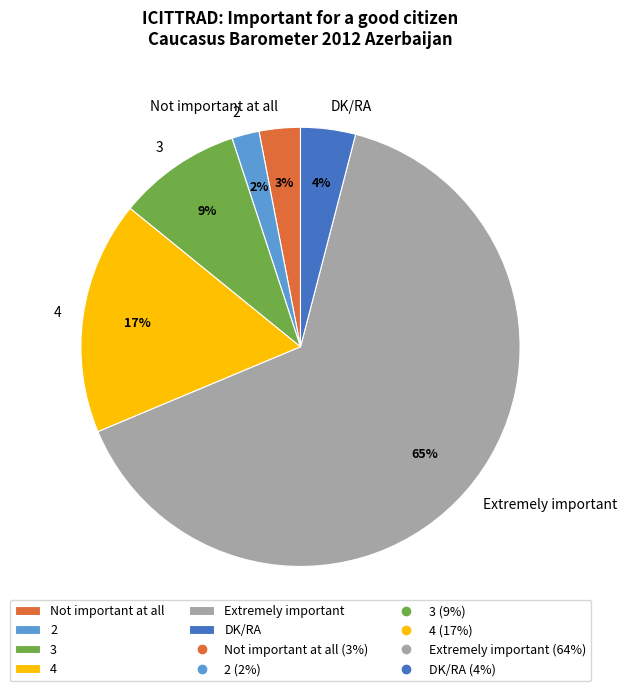

Count the number of slices in the pie.

6